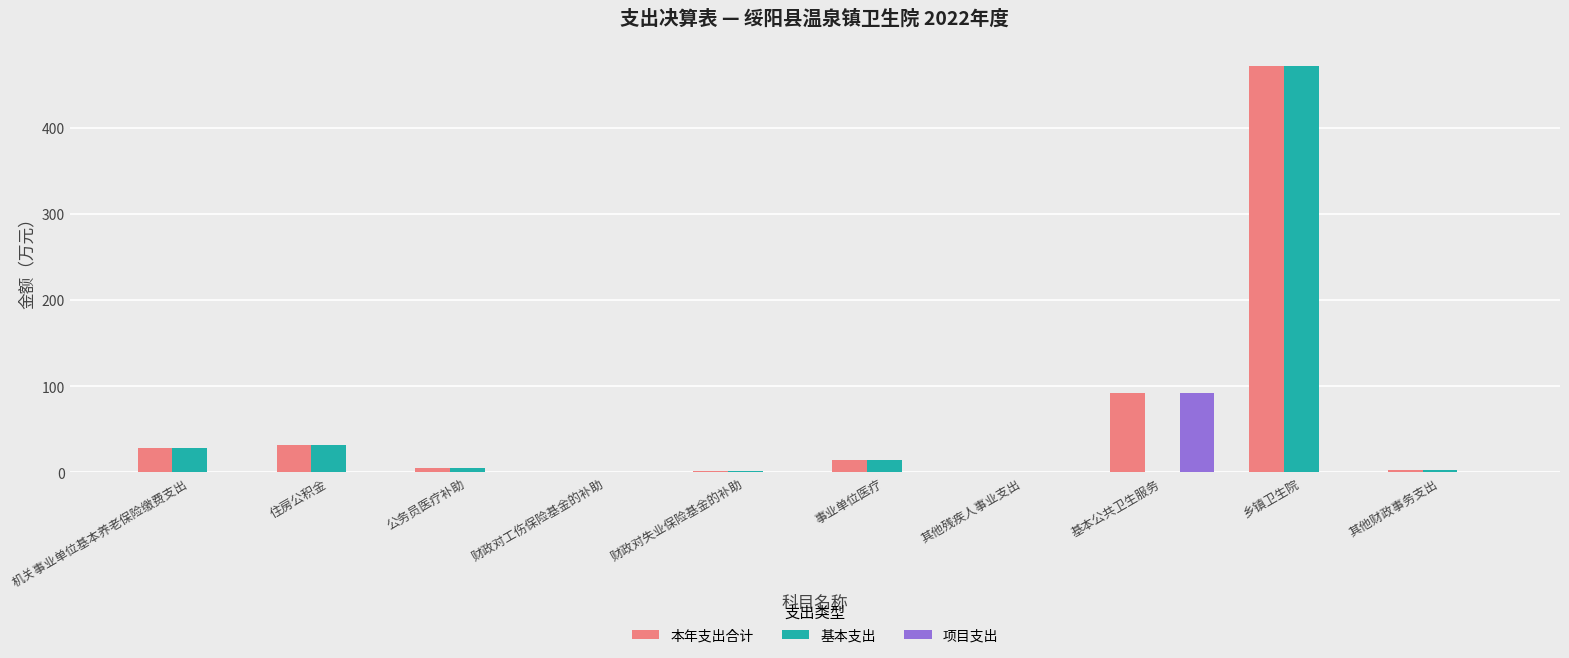

Which label corresponds to the largest value in the chart?

乡镇卫生院